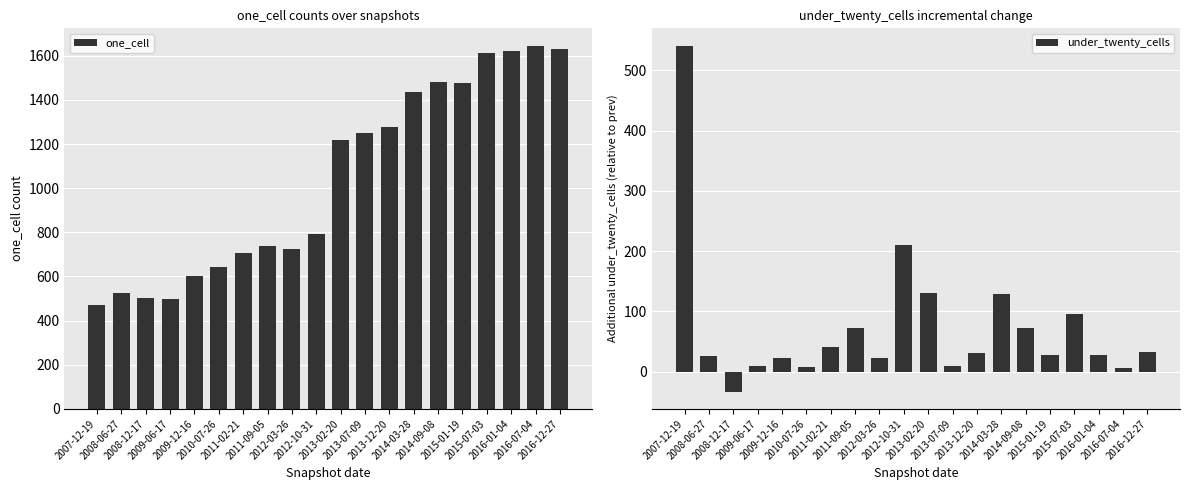

Rank the series at 2011-09-05 from highest to lowest value.

one_cell, under_twenty_cells